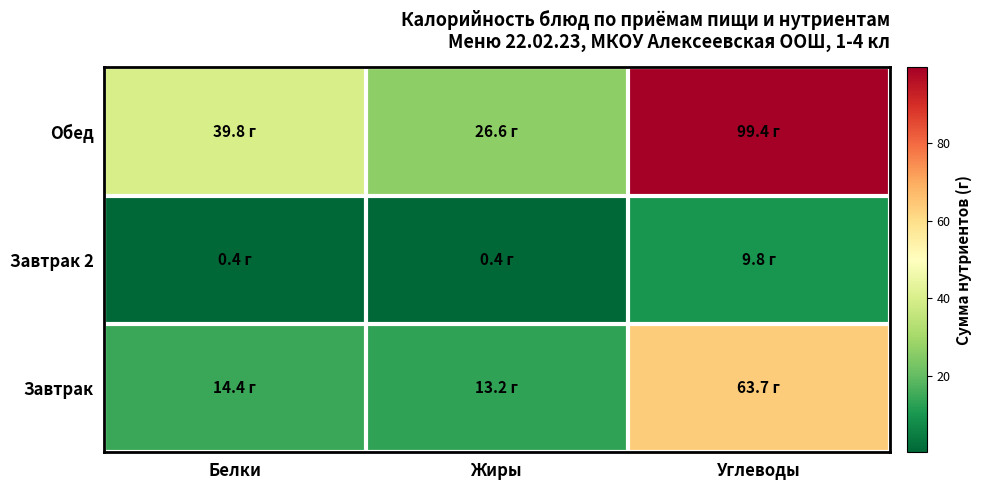

How many categories are shown in the chart?

3